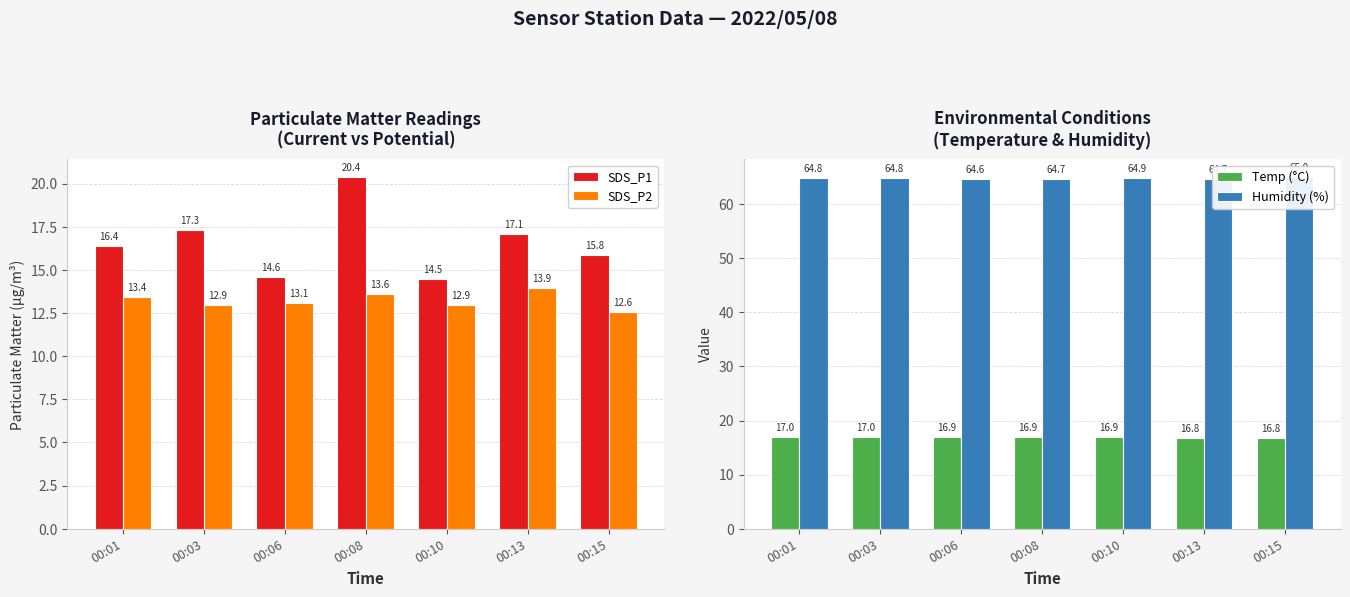

Where is SDS_P2 nearest to the value 13?

00:03